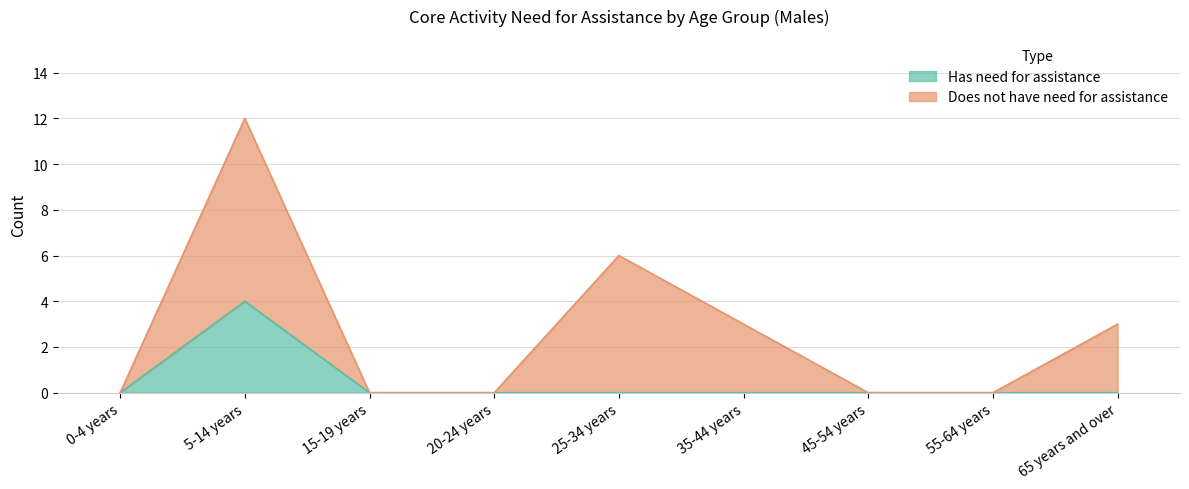

Reading left to right, list all the values displayed in this chart.

0-4 years=0	5-14 years=4	15-19 years=0	20-24 years=0	25-34 years=0	35-44 years=0	45-54 years=0	55-64 years=0	65 years and over=0